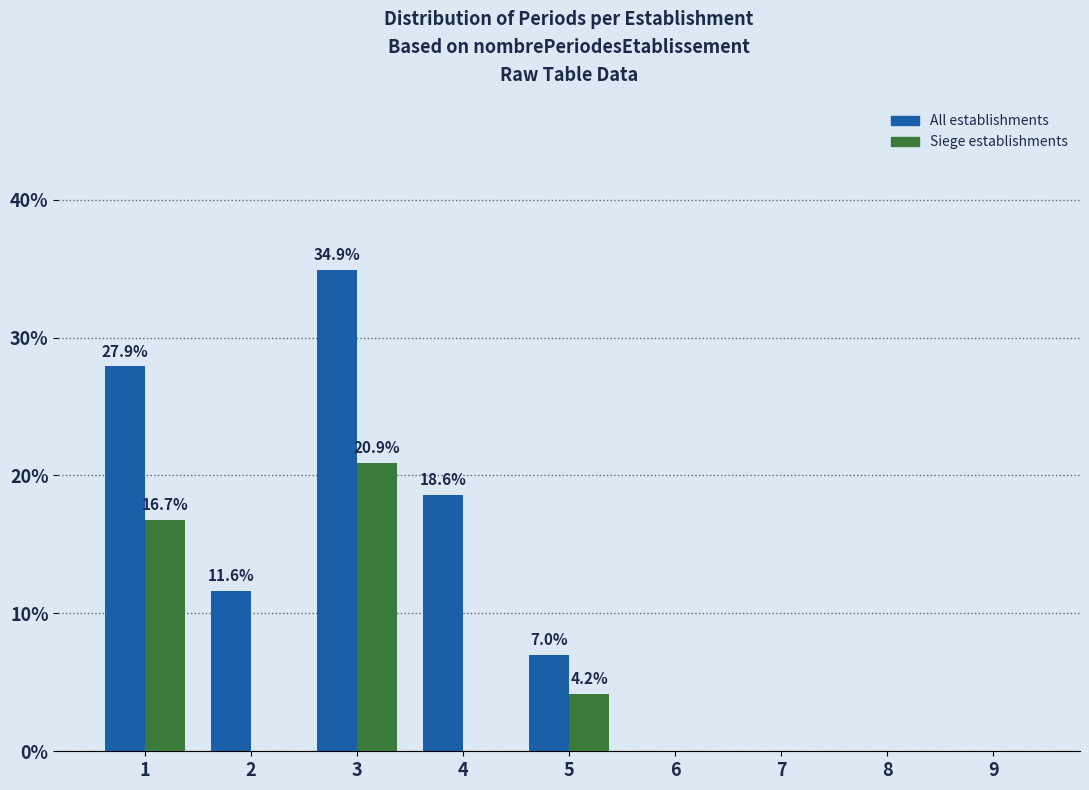

What is the maximum value shown in the chart?

34.9